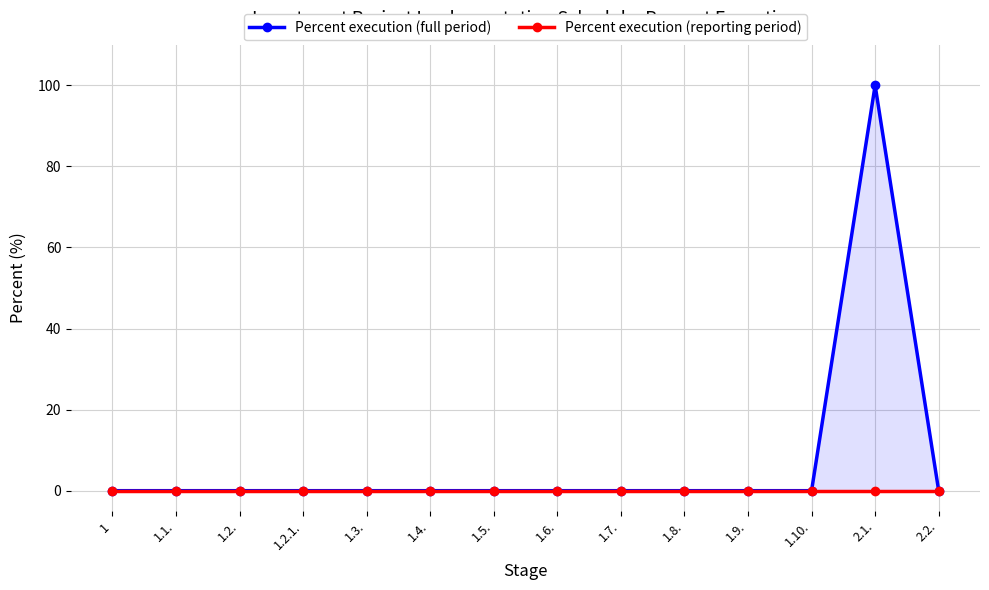

At which label is Percent execution (full period) closest to 50?

1